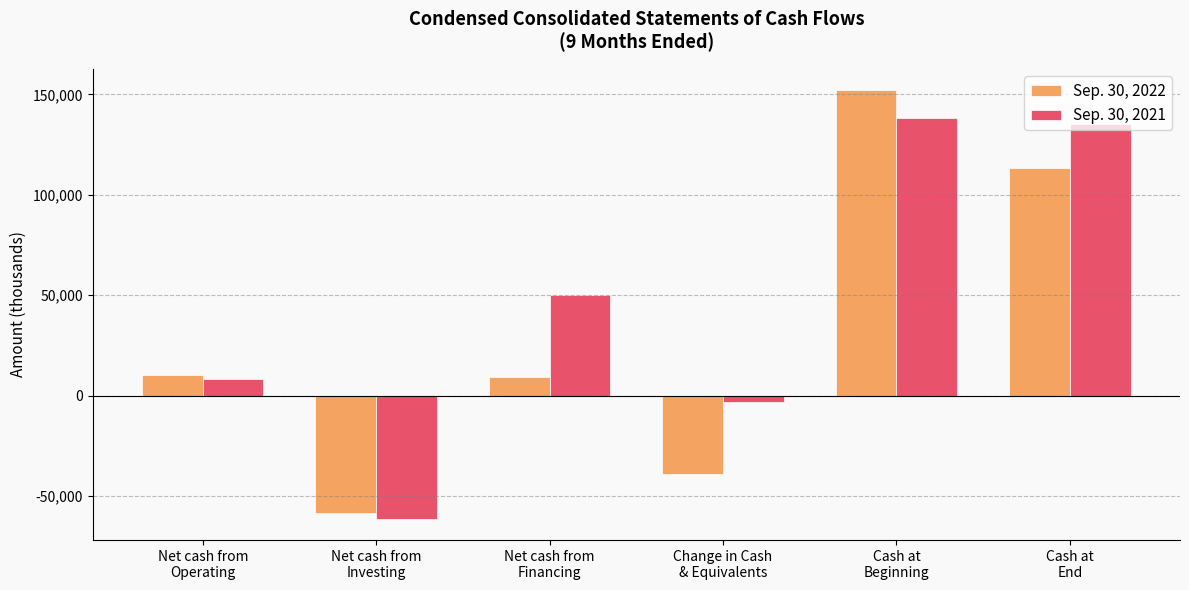

Which series has the widest spread of values?

Sep. 30, 2022